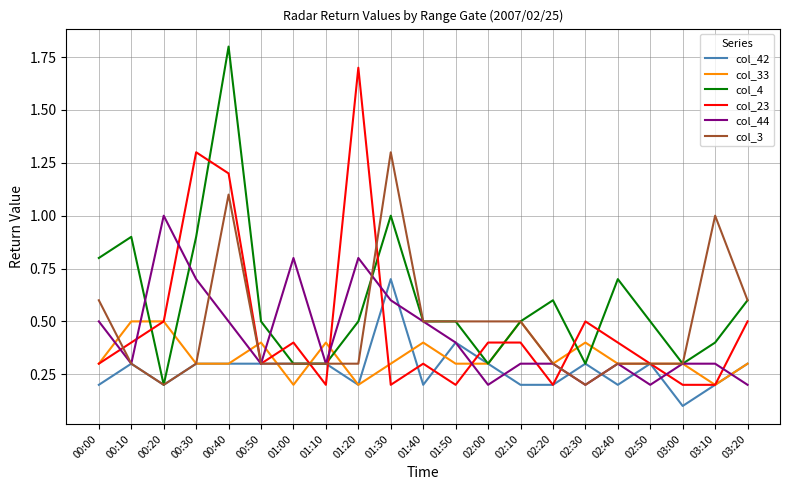

After their last crossing, which series has the higher values: col_23 or col_4?

col_4